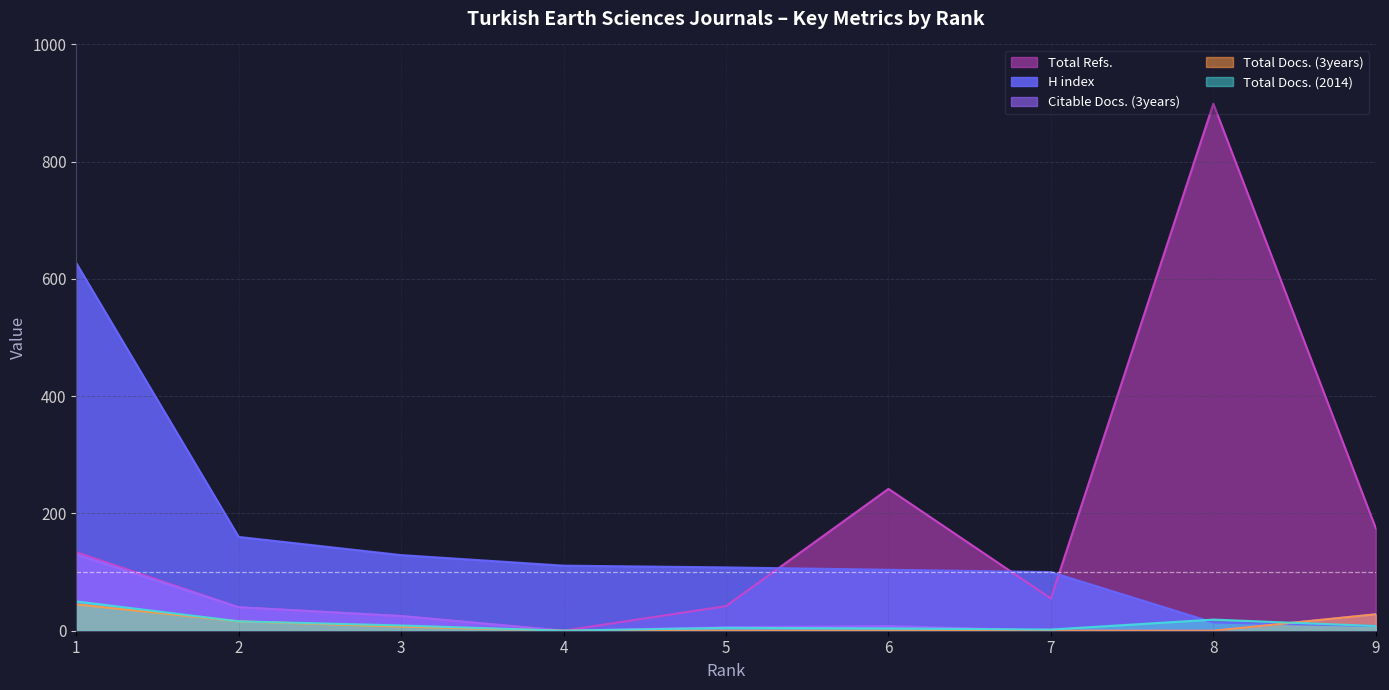

What is the difference between the maximum and minimum values in the H index series?

619